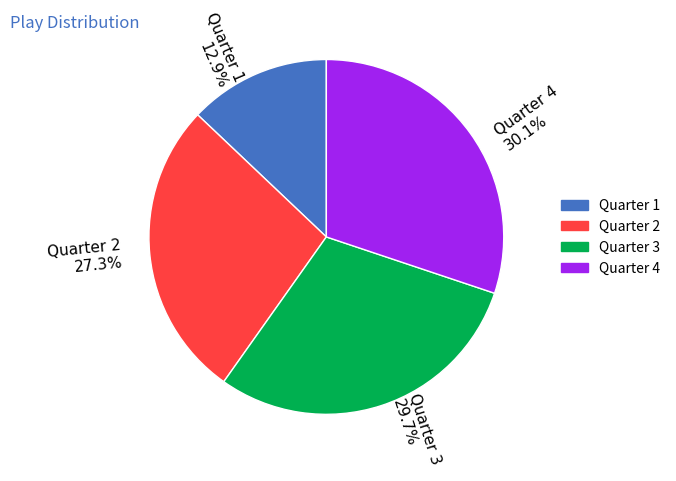

Do Quarter 2 27.3% and Quarter 3 29.7% together represent more than half of the pie?

Yes